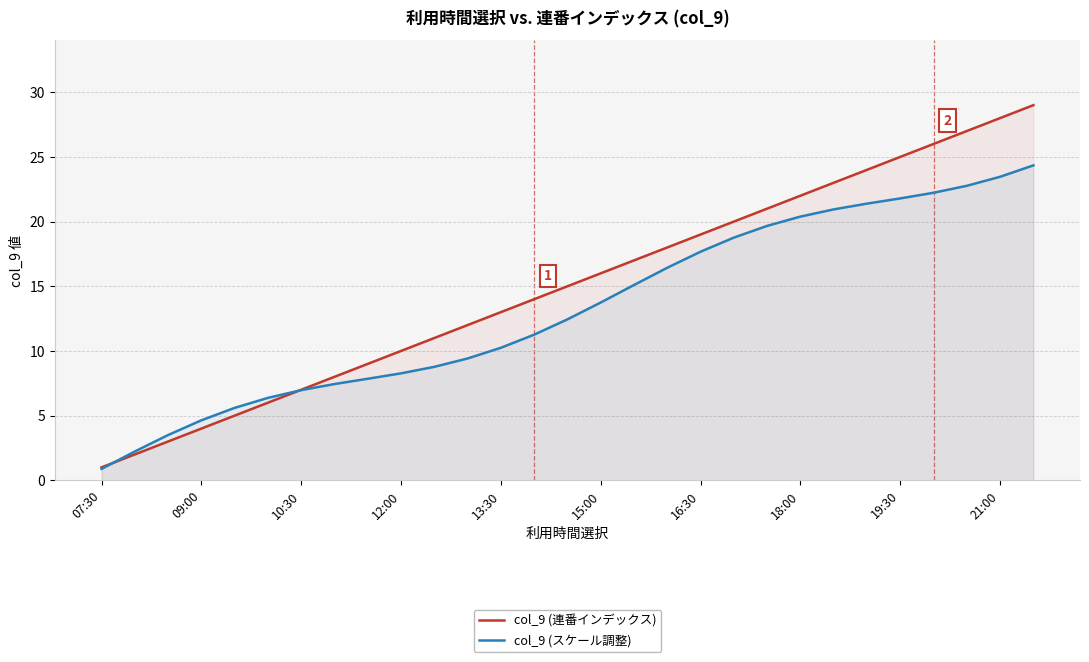

List the series in order of their peak value, lowest first.

col_9 (スケール調整), col_9 (連番インデックス)